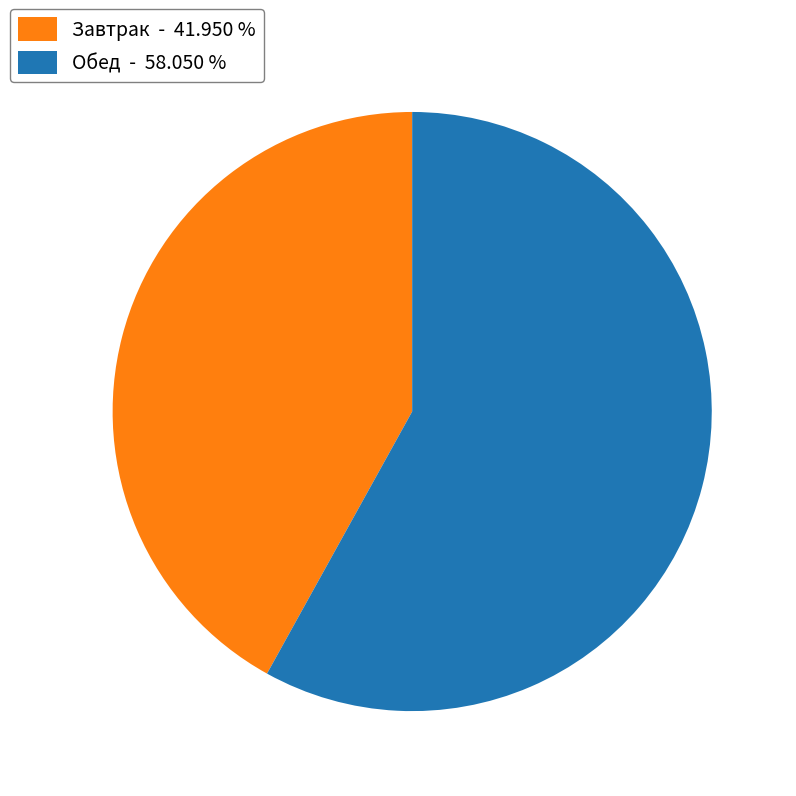

Between Завтрак - 41.950 % and Обед - 58.050 %, which is larger?

Обед - 58.050 %